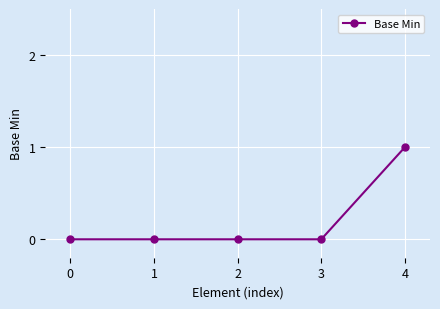

Which category has the highest value across all series?

4